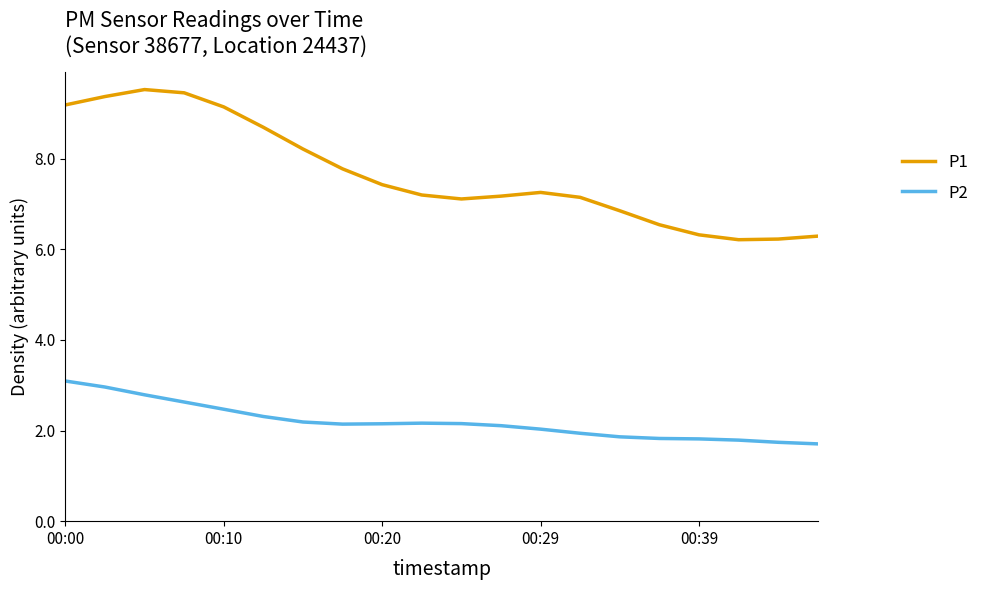

What is the minimum value for P1?

6.2